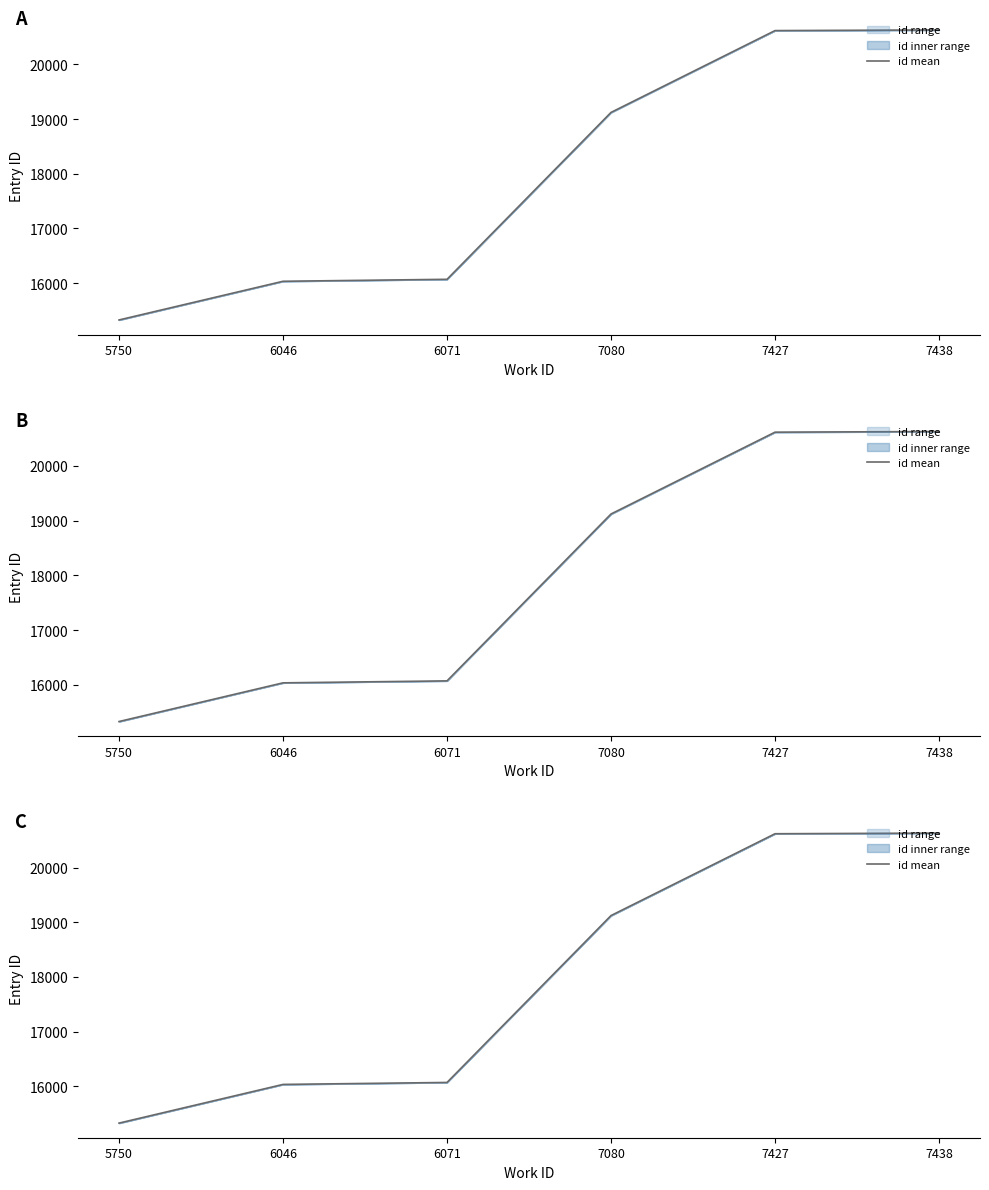

True or false: there are more than 1 points higher than both neighbors.

False